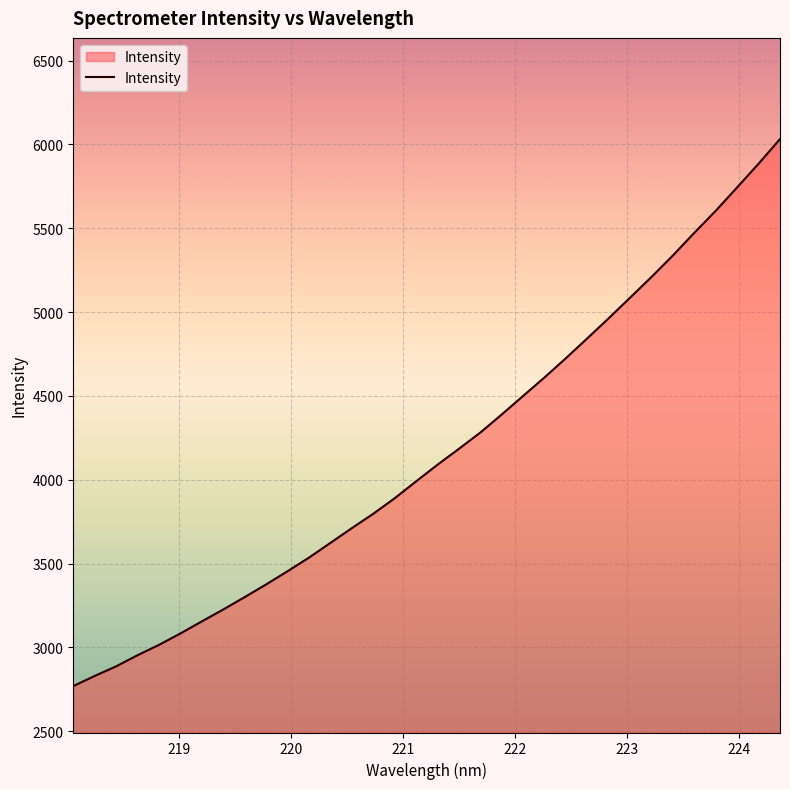

True or false: the data has more than 1 interior local peaks.

False